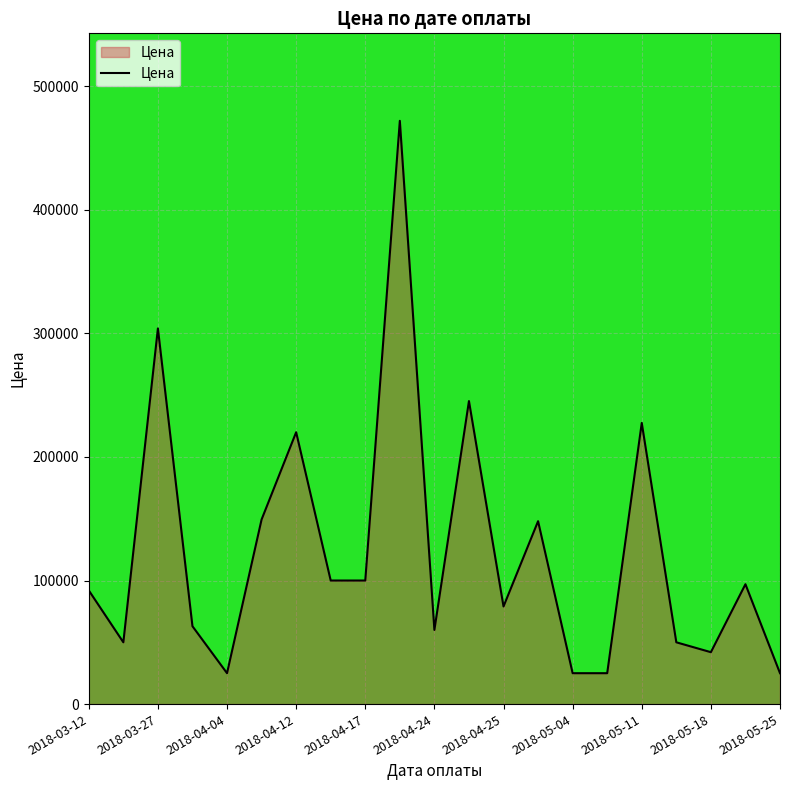

How many interior local peaks (higher than both neighbors) does the data have?

7